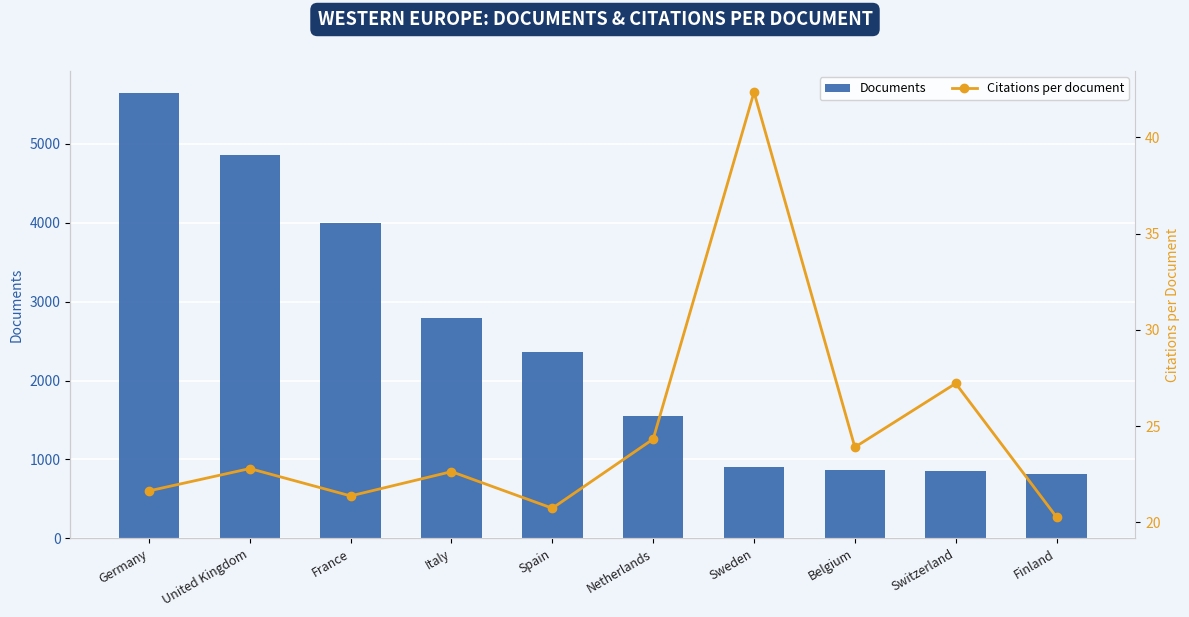

The value of Documents at United Kingdom is 4857.0. True or false?

True